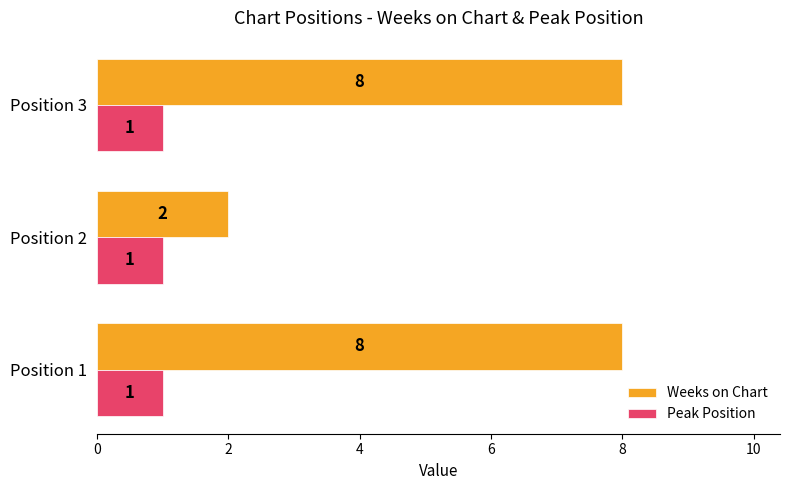

What are all the series names shown in the legend?

Weeks on Chart, Peak Position